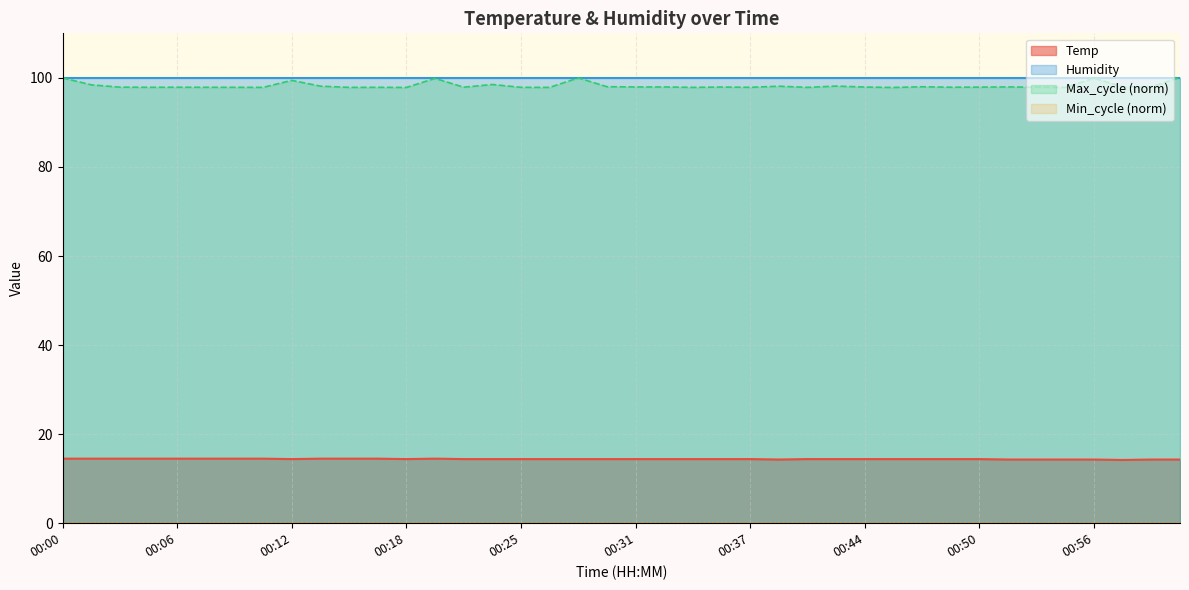

Rank the categories by value from highest to lowest.

00:00, 00:01, 00:03, 00:04, 00:06, 00:07, 00:09, 00:11, 00:14, 00:15, 00:17, 00:20, 00:12, 00:18, 00:21, 00:23, 00:25, 00:26, 00:28, 00:30, 00:31, 00:33, 00:34, 00:36, 00:37, 00:41, 00:42, 00:44, 00:45, 00:47, 00:48, 00:50, 00:39, 00:51, 00:53, 00:55, 00:56, 00:59, 01:01, 00:58